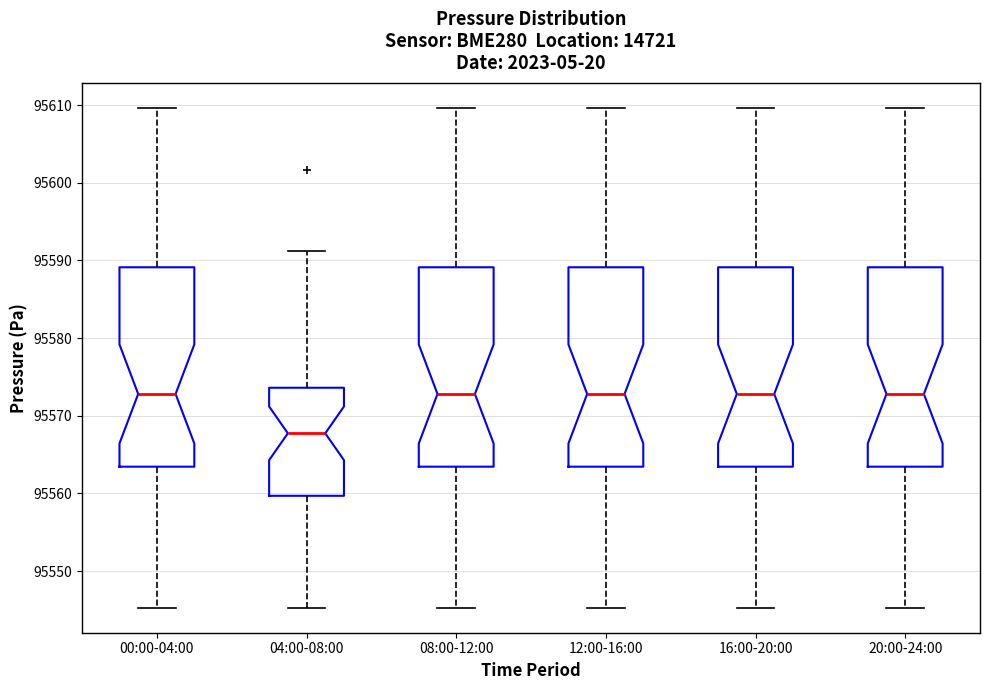

Where does the lower whisker of the box for 04:00-08:00 end on the y-axis? The values are not printed on the chart, so give them approximately, as read against the axis.

95545